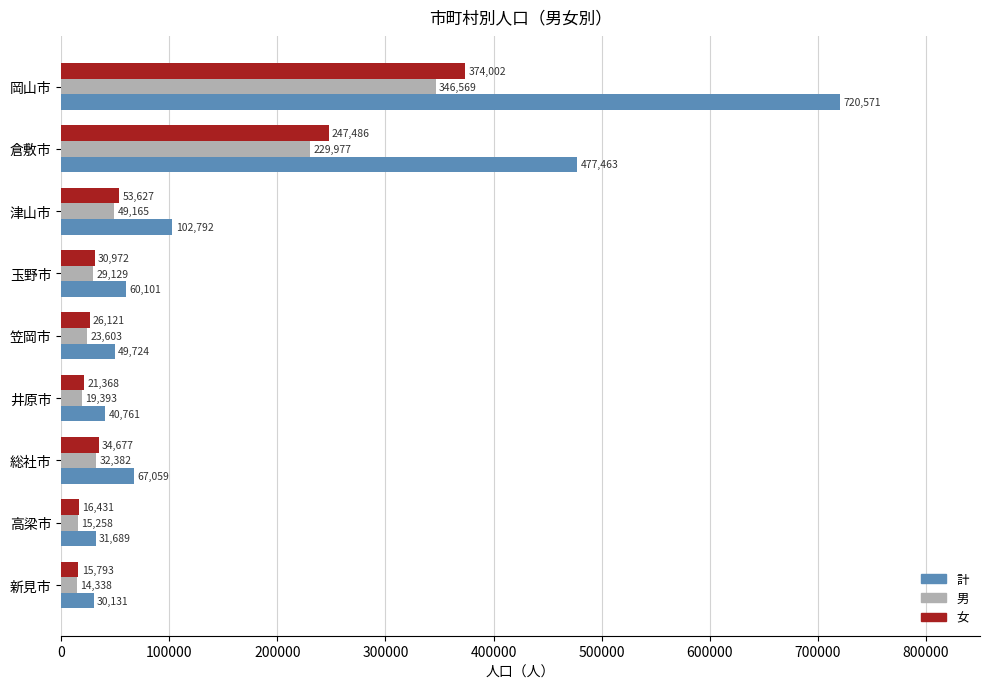

How many distinct data groups are displayed?

3